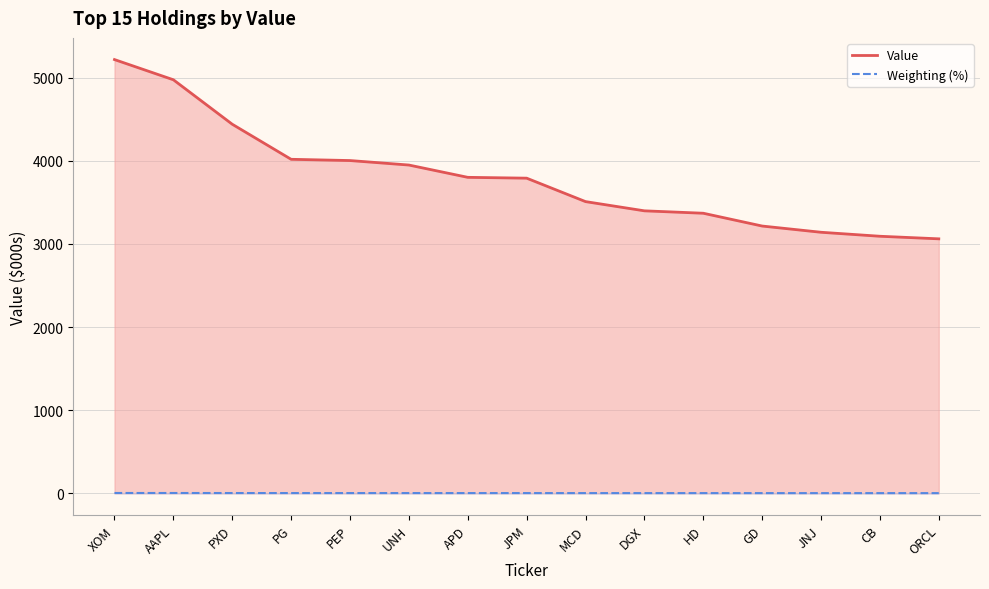

True or false: Value and Weighting (%) cross at least once.

False